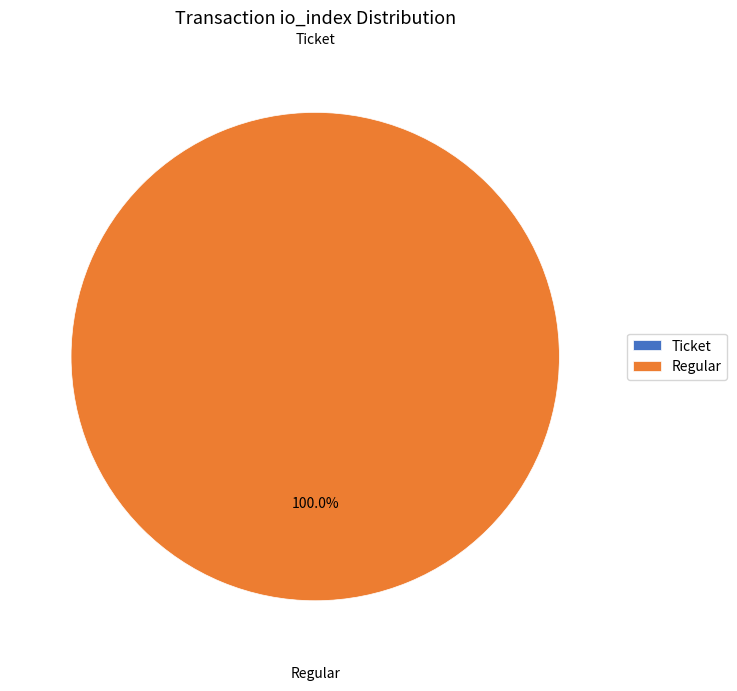

How many slices are in this pie chart?

2